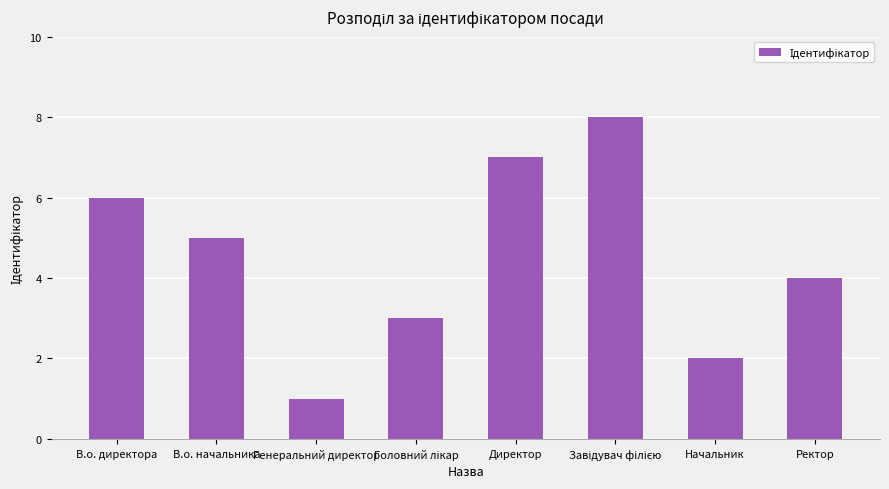

Is it true that the value at Генеральний директор is 1?

True